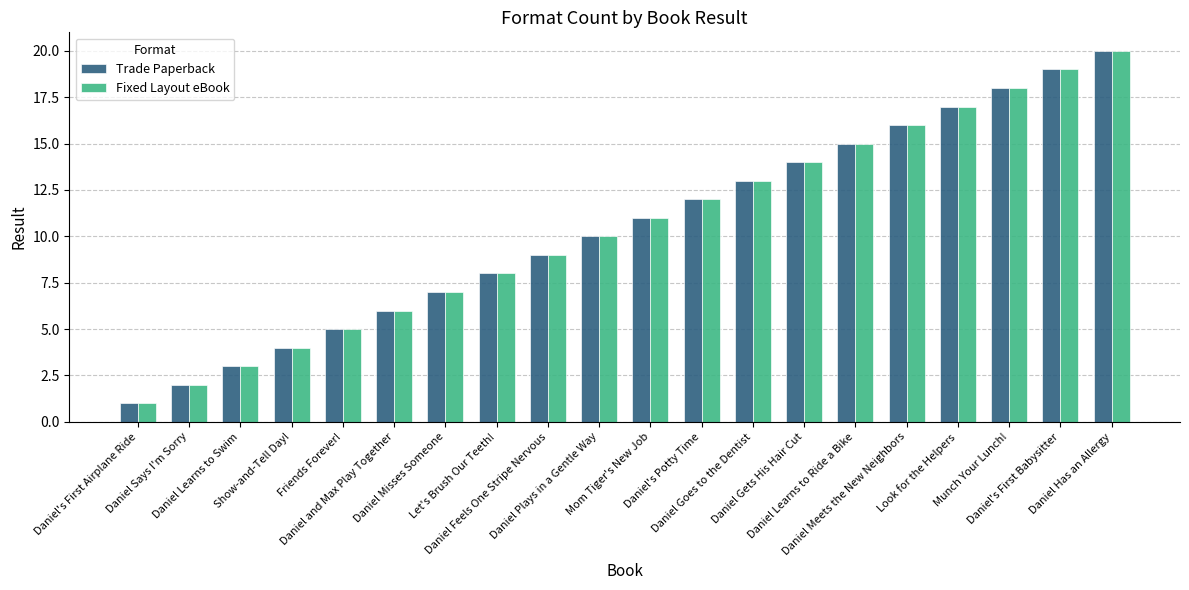

How many series are shown in this chart?

2